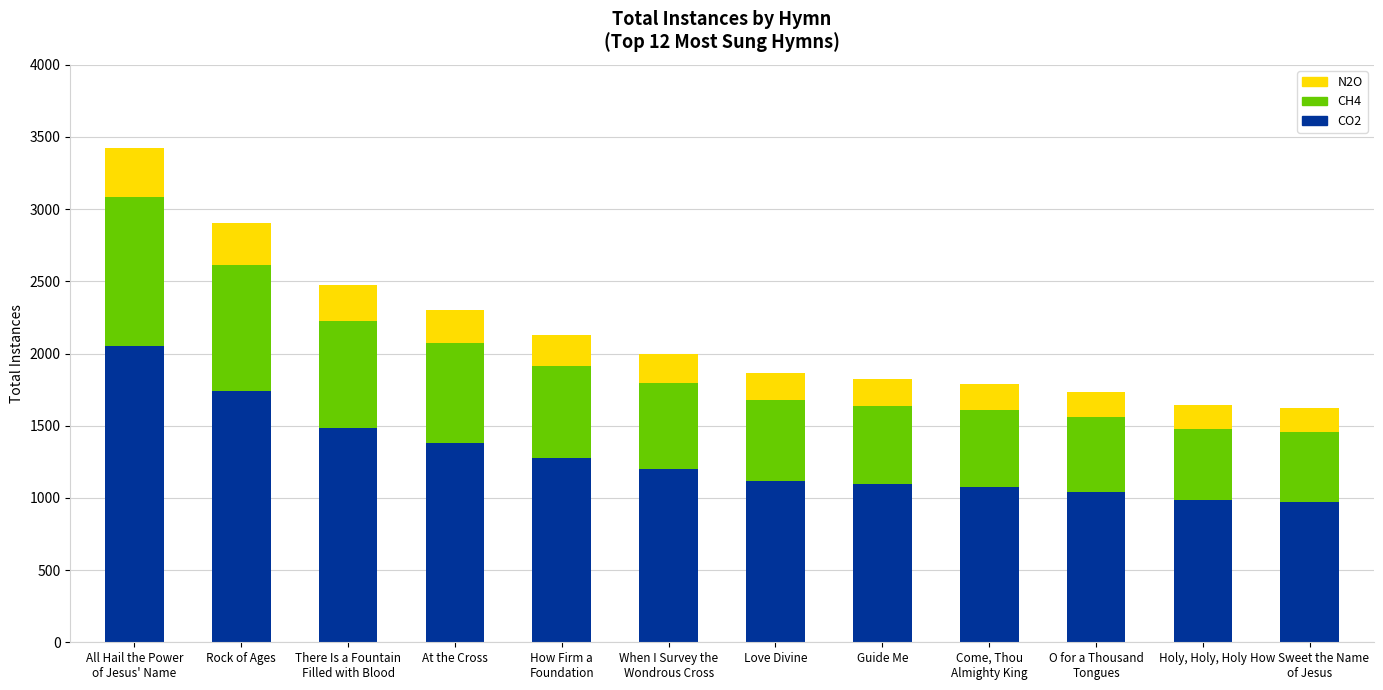

What is the maximum value for CO2?

2055.0